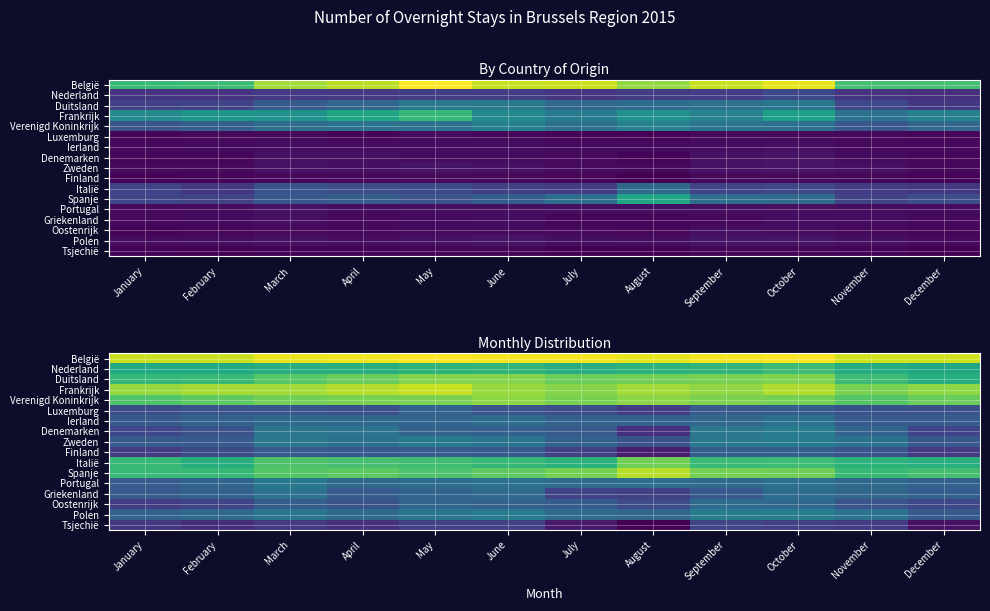

Which series has the largest total across all categories?

België